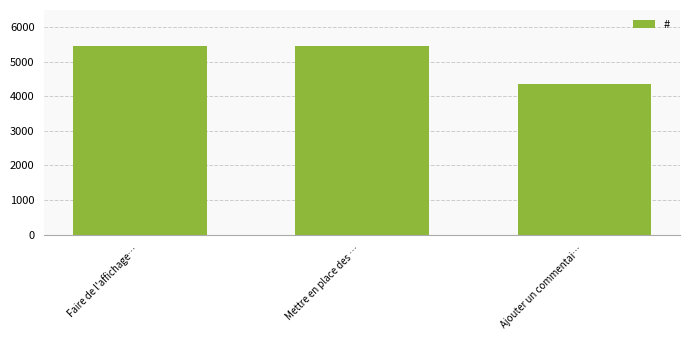

What is the change in value from Faire de l'affichage… to Ajouter un commentai…?

-1087